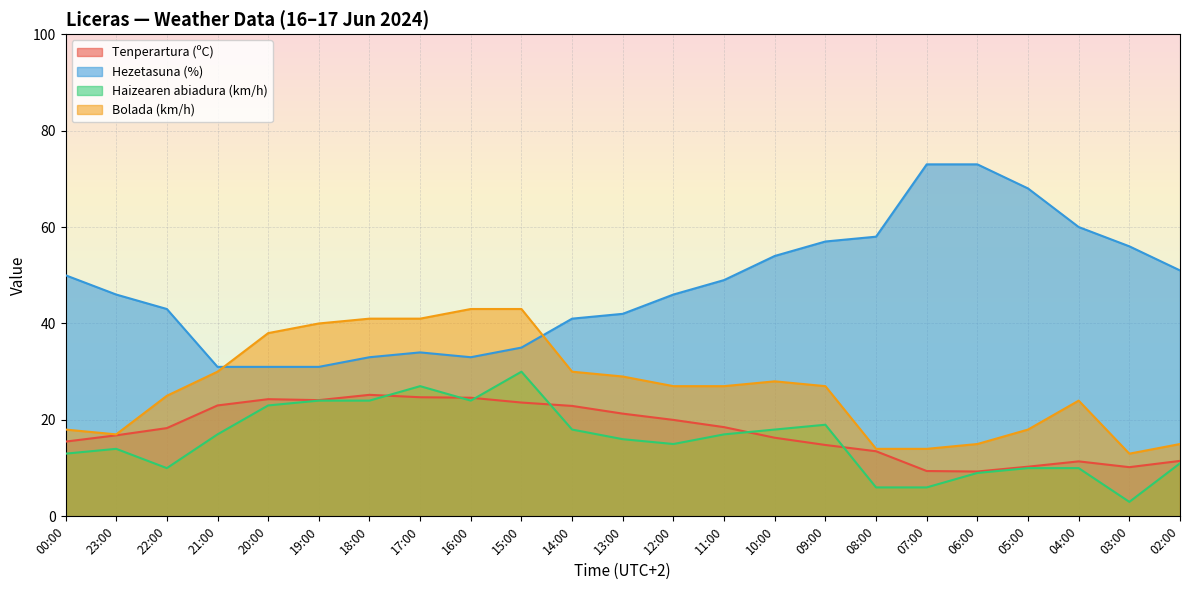

Between 14:00 and 00:00, which is larger?

14:00